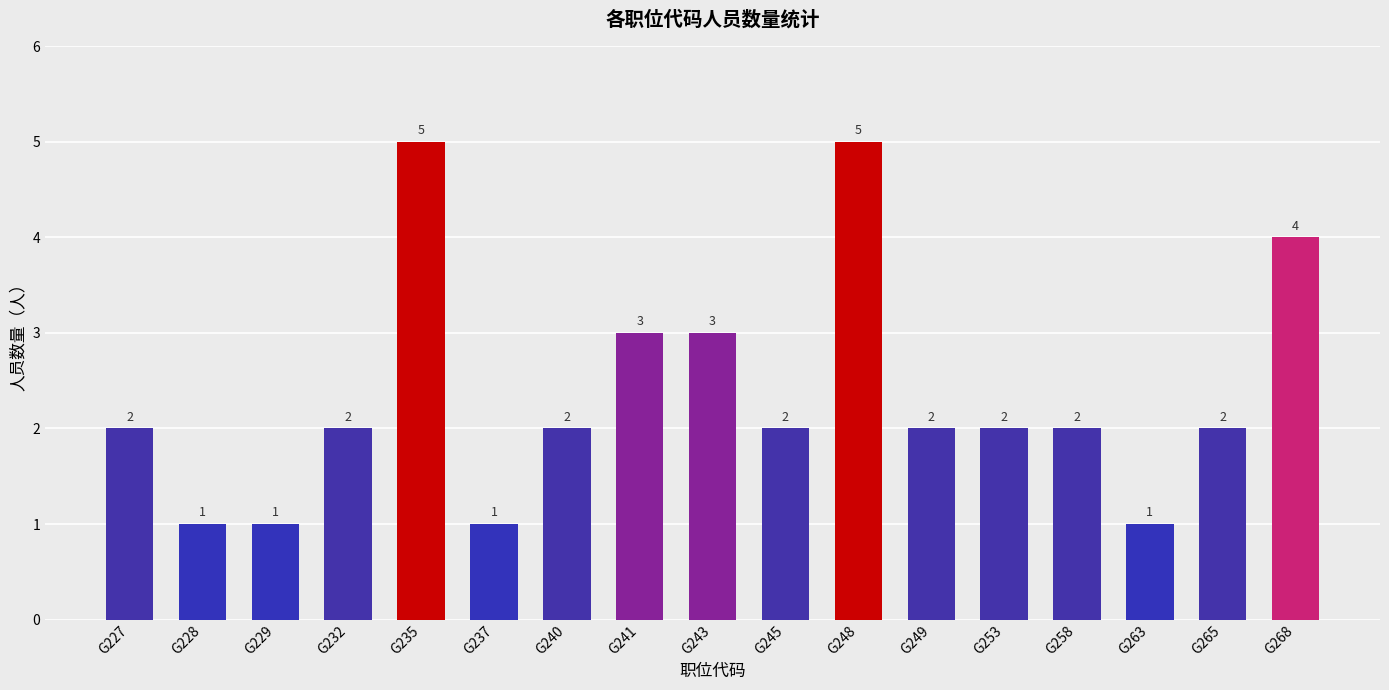

Reading right to left, list all the values displayed in this chart.

4	2	1	2	2	2	5	2	3	3	2	1	5	2	1	1	2